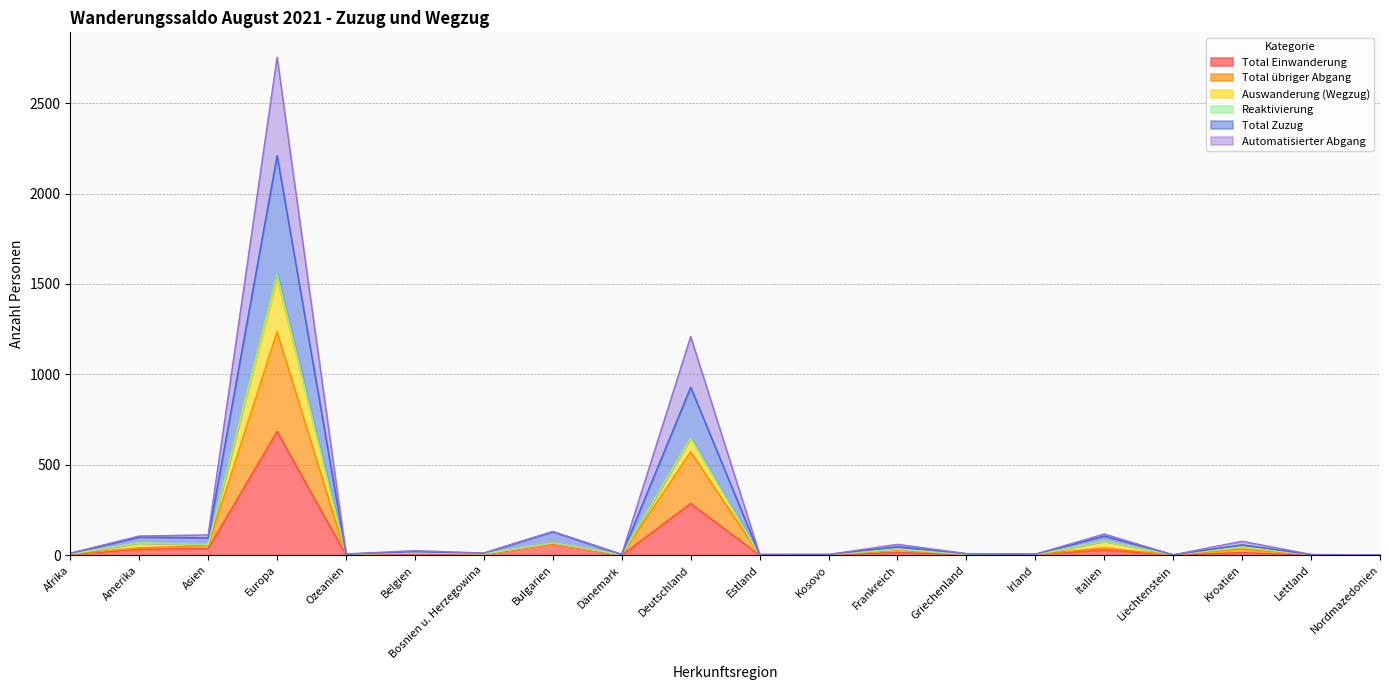

Which category has the highest value in the Total Einwanderung series?

Europa